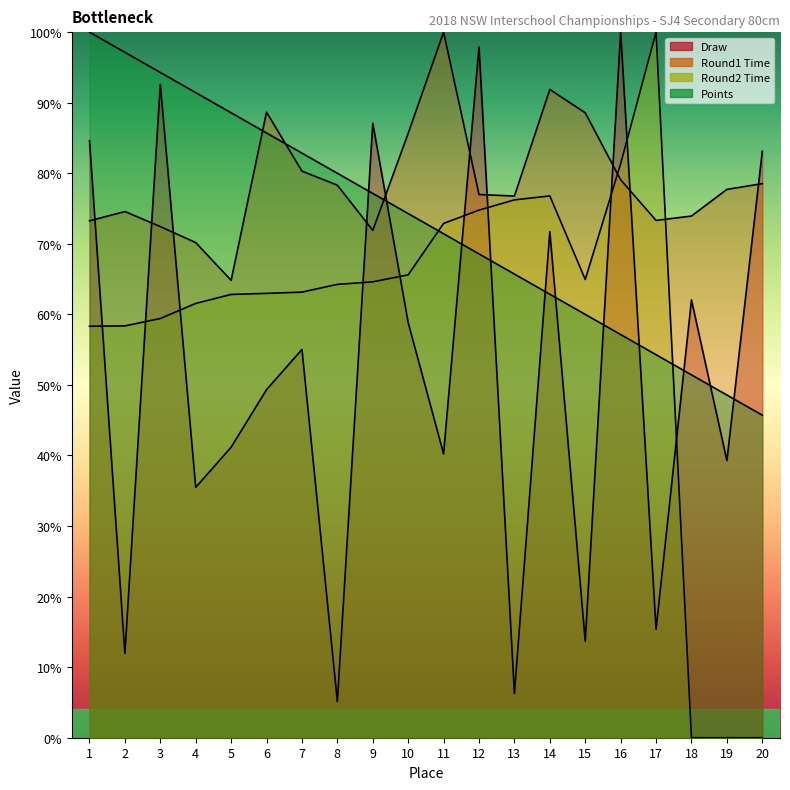

Reading left to right, extract all data points from this chart.

Draw: 1=84.6	2=12.0	3=92.6	4=35.5	5=41.2	6=49.3	7=55.0	8=5.1	9=87.1	10=58.8	11=40.2	12=97.9	13=6.3	14=71.7	15=13.7	16=100.0	17=15.4	18=62.0	19=39.3	20=83.1
Round1 Time: 1=73.3	2=74.6	3=72.4	4=70.2	5=64.8	6=88.7	7=80.3	8=78.3	9=71.9	10=85.7	11=100.0	12=77.0	13=76.8	14=91.9	15=88.6	16=79.1	17=73.3	18=73.9	19=77.7	20=78.5
Round2 Time: 1=58.3	2=58.4	3=59.4	4=61.6	5=62.8	6=63.0	7=63.2	8=64.3	9=64.6	10=65.6	11=72.9	12=74.8	13=76.2	14=76.8	15=64.9	16=81.4	17=100.0	18=0.0	19=0.0	20=0.0
Points: 1=100.0	2=97.1	3=94.3	4=91.4	5=88.6	6=85.7	7=82.9	8=80.0	9=77.1	10=74.3	11=71.4	12=68.6	13=65.7	14=62.9	15=60.0	16=57.1	17=54.3	18=51.4	19=48.6	20=45.7